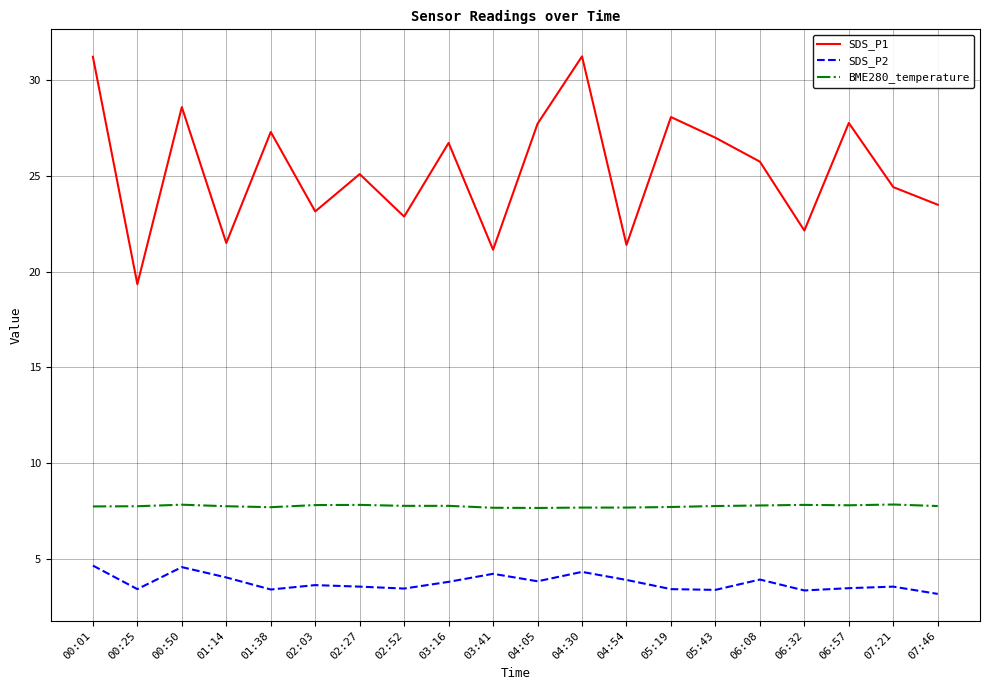

What is the average value of the SDS_P2 series?

3.8